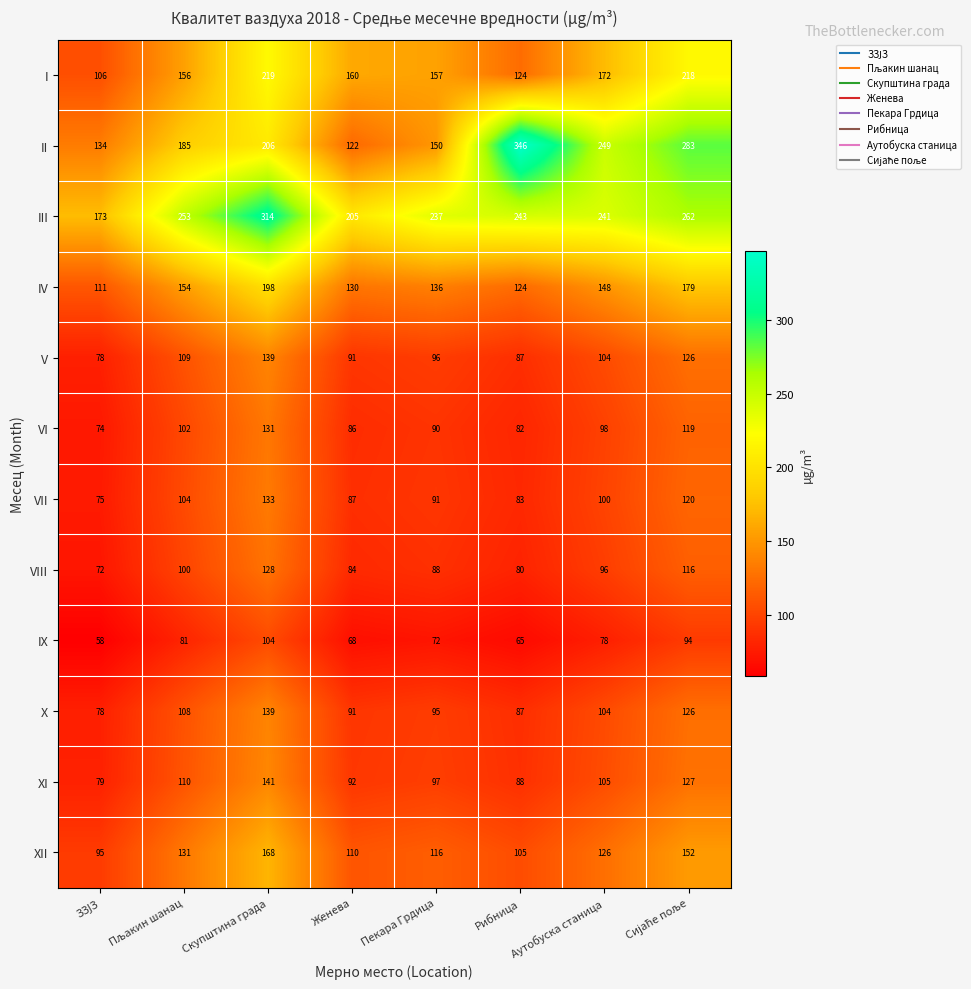

What is the smallest value displayed?

58